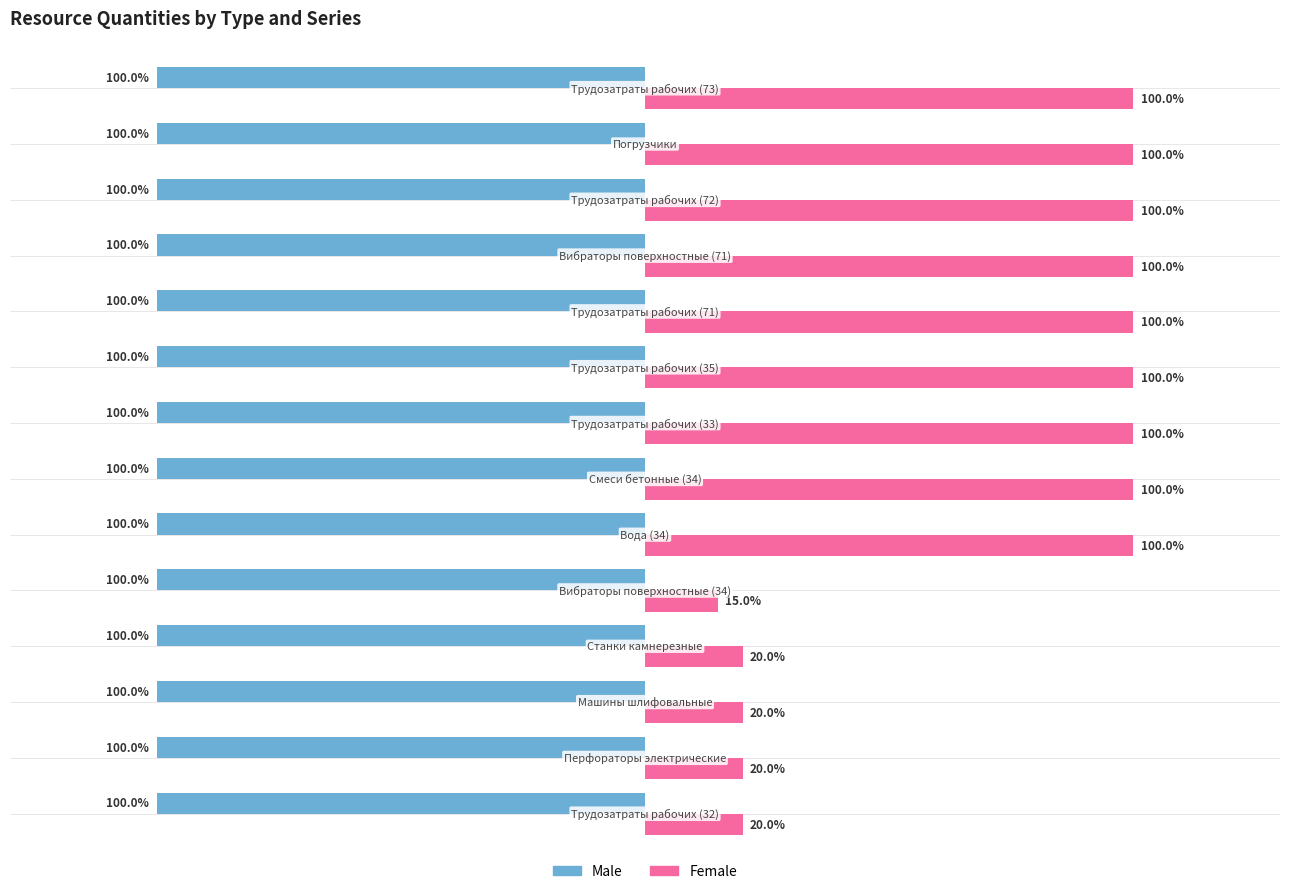

Which series has the widest spread of values?

Female